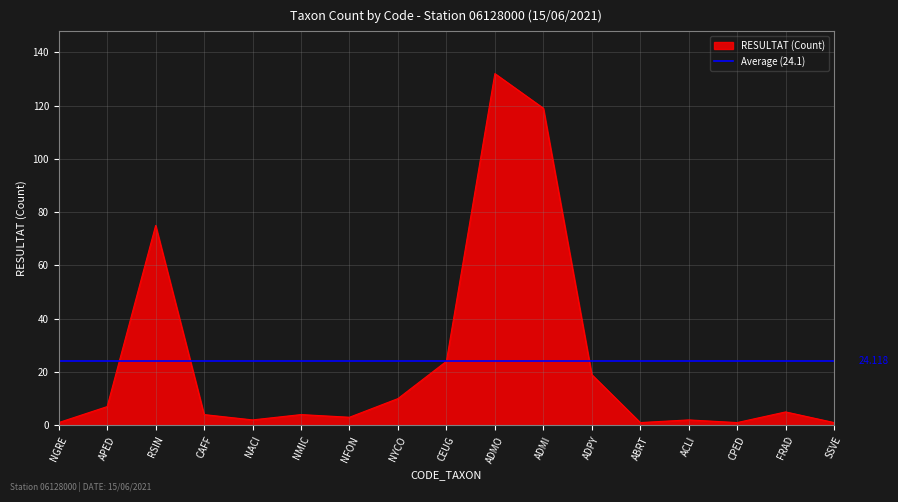

What is the smallest value displayed?

1